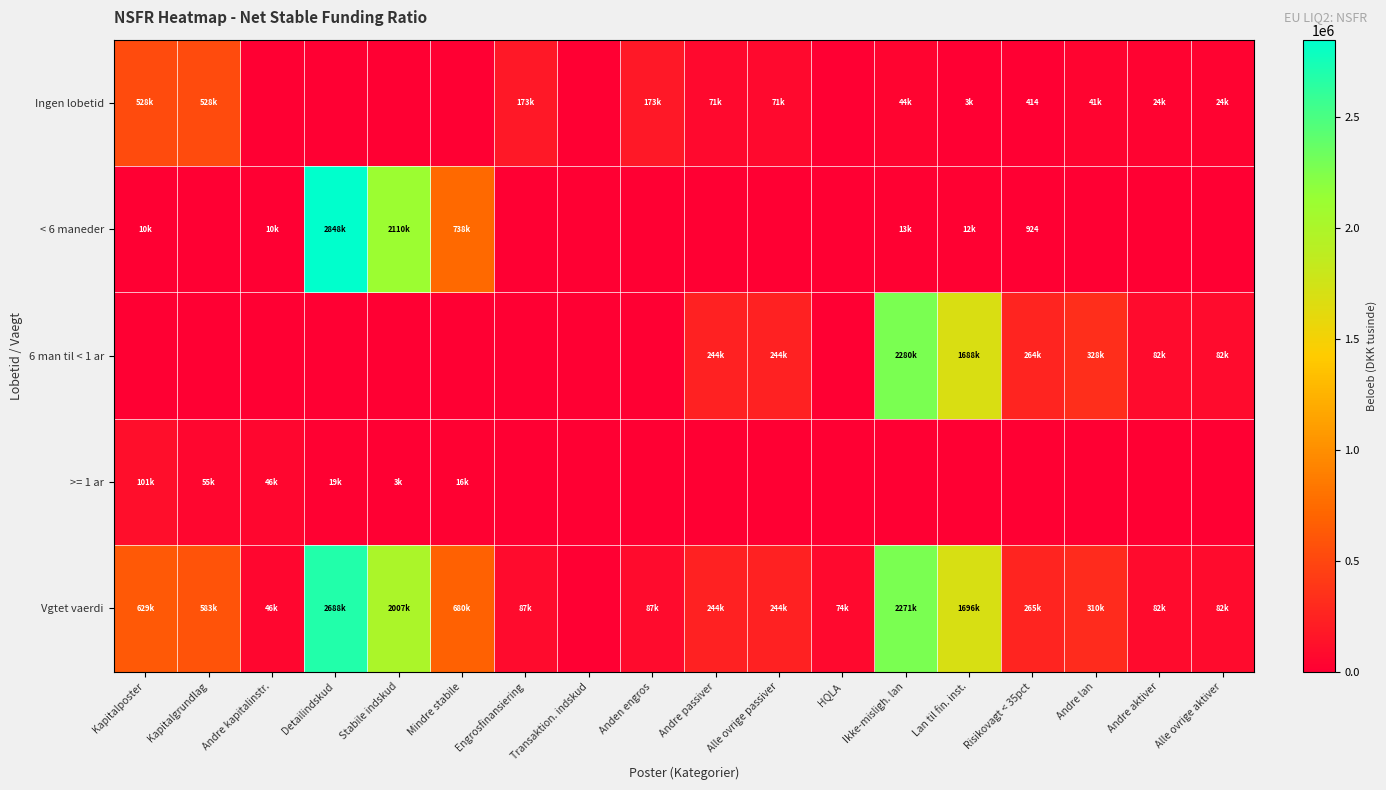

Rank the series by their maximum value, from highest to lowest.

< 6 maneder, Vgtet vaerdi, 6 man til < 1 ar, Ingen lobetid, >= 1 ar